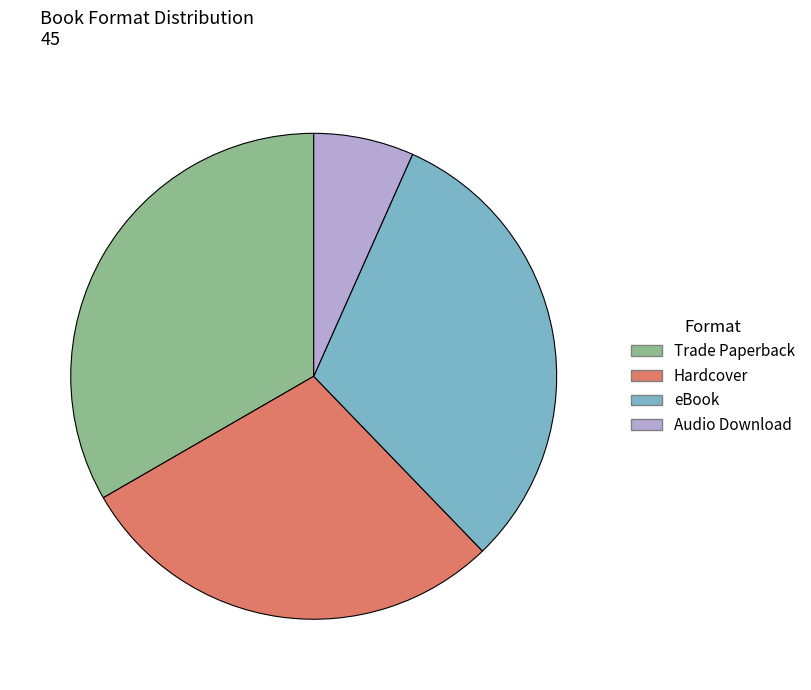

Rank the categories by value from lowest to highest.

Audio Download, Hardcover, eBook, Trade Paperback